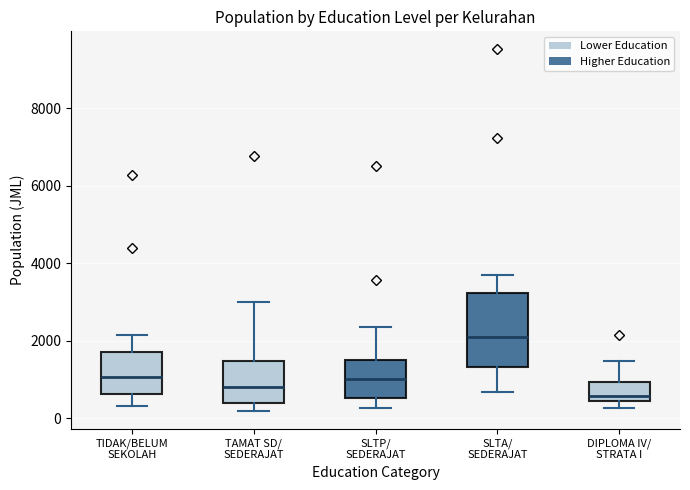

Reading left to right, read every box against the y-axis: the position of its median line, the range the box covers, and the ends of its whiskers. The values are not printed on the chart, so give them approximately, as read against the axis.

TIDAK/BELUM SEKOLAH: median 1000, box 600 to 1800, whiskers 400 to 2200
TAMAT SD/ SEDERAJAT: median 800, box 400 to 1400, whiskers 200 to 3000
SLTP/ SEDERAJAT: median 1000, box 600 to 1600, whiskers 200 to 2400
SLTA/ SEDERAJAT: median 2000, box 1400 to 3200, whiskers 600 to 3600
DIPLOMA IV/ STRATA I: median 600, box 400 to 1000, whiskers 200 to 1400